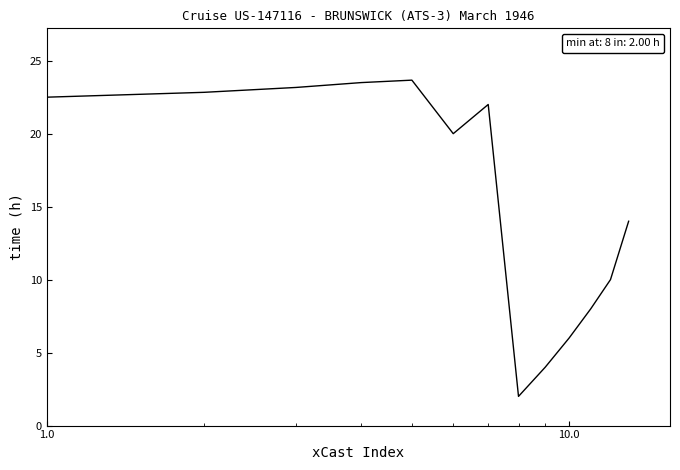

What is the difference between the maximum and minimum values?

21.7